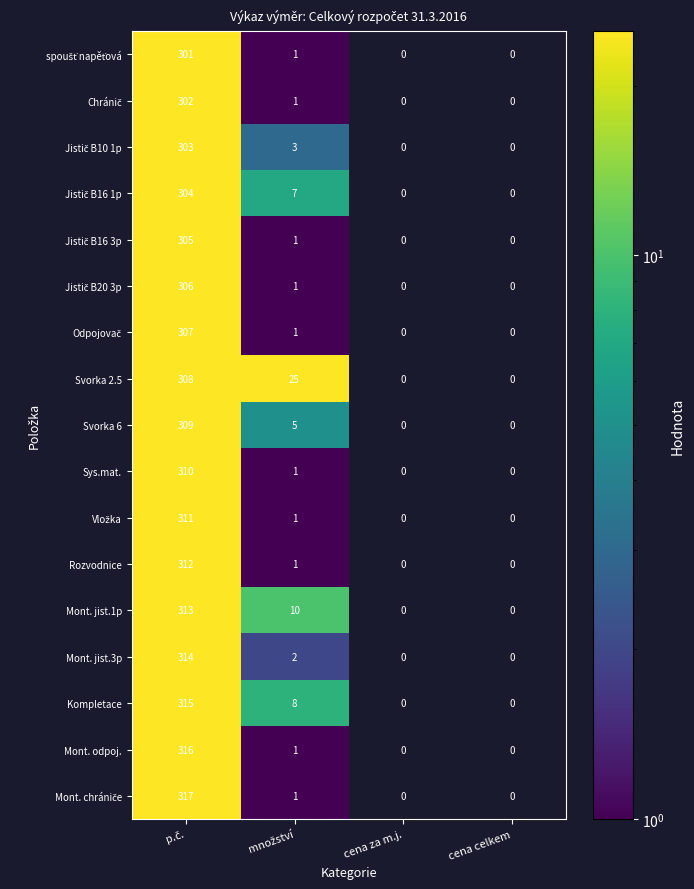

How many categories are shown in the chart?

4